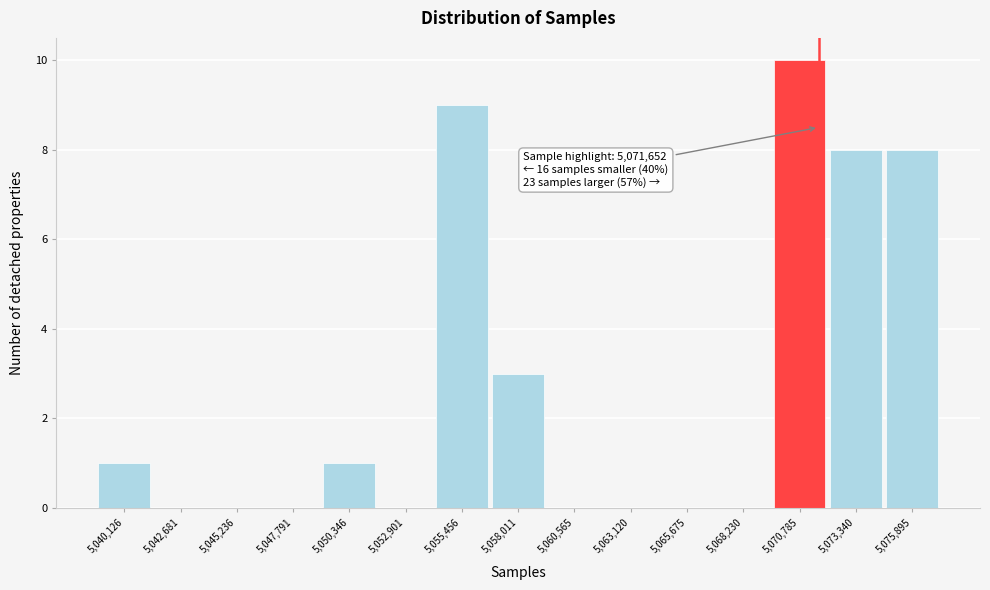

Which range on the x-axis has the tallest bar?

5069500 to 5072000